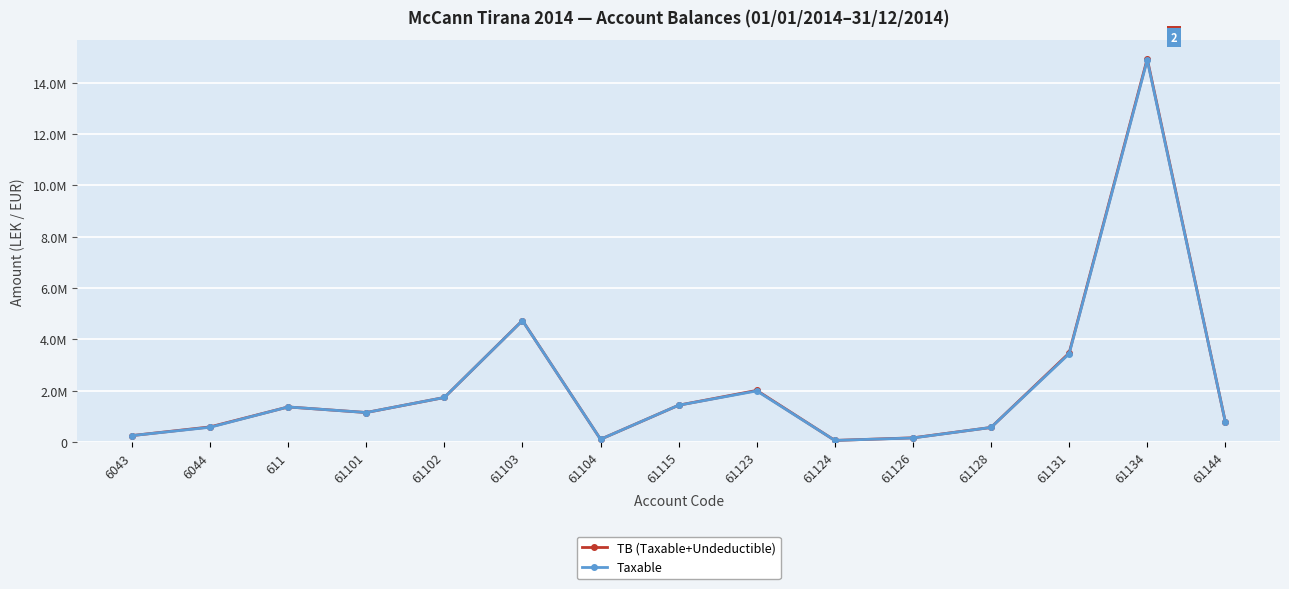

True or false: Taxable has a value of 99364.3 at 61124.

False